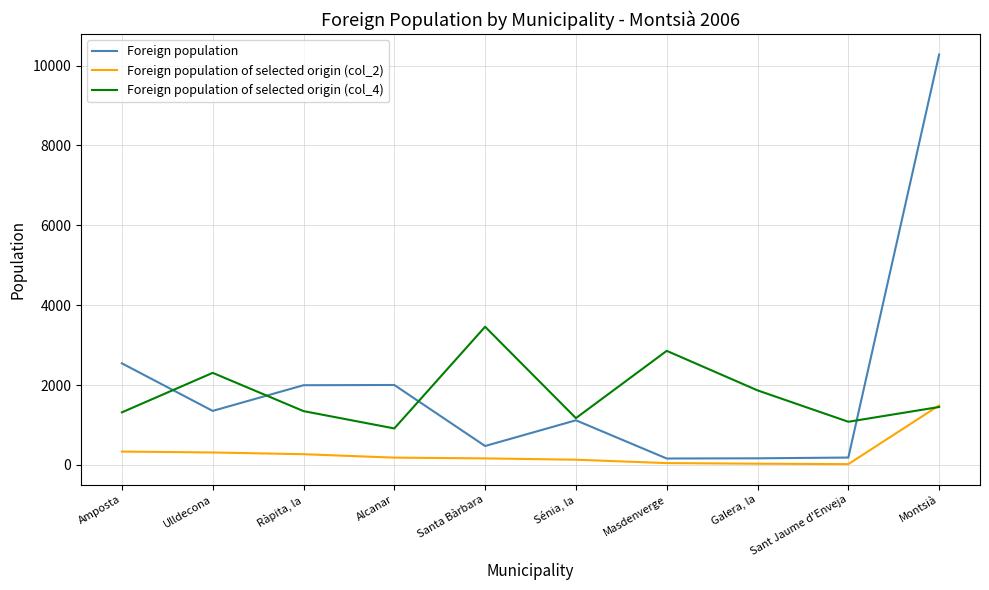

At which label is Foreign population closest to 5219?

Amposta